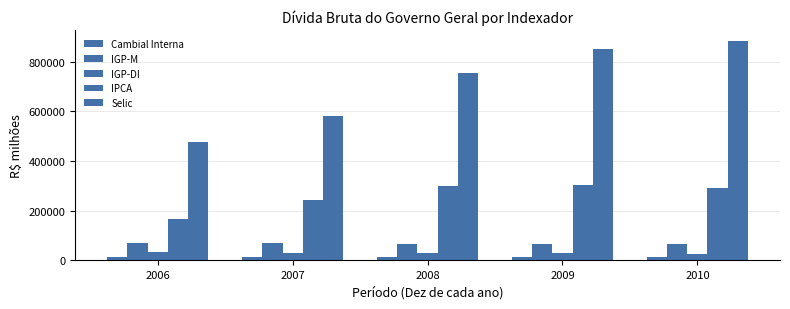

Does the chart contain stacked bars?

No